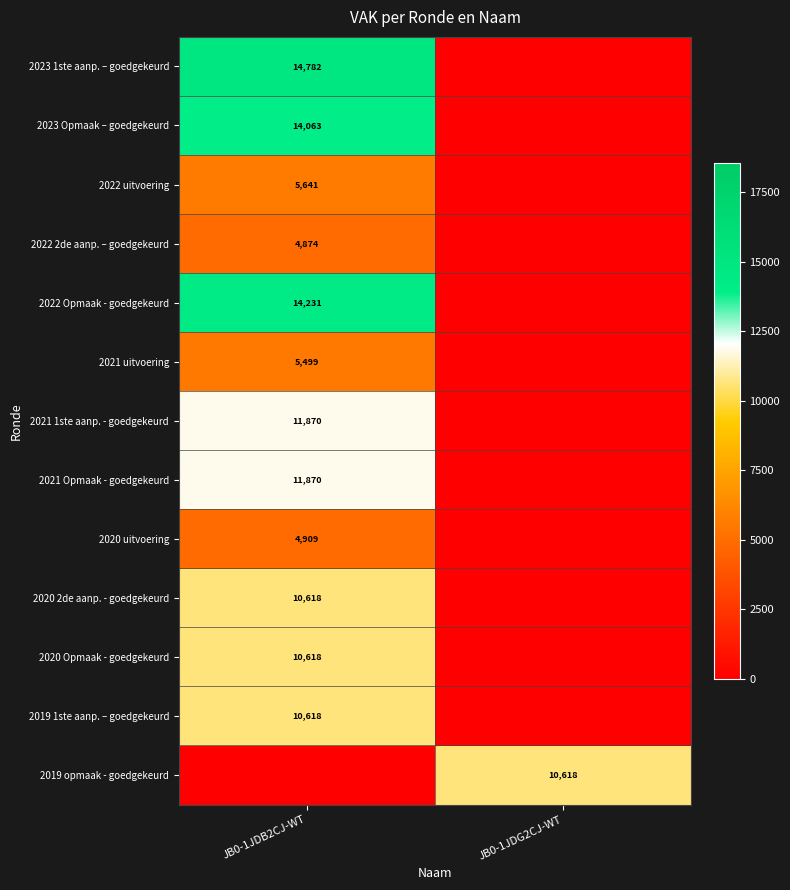

The value of 2021 uitvoering at JB0-1JDB2CJ-WT is 8841. True or false?

False